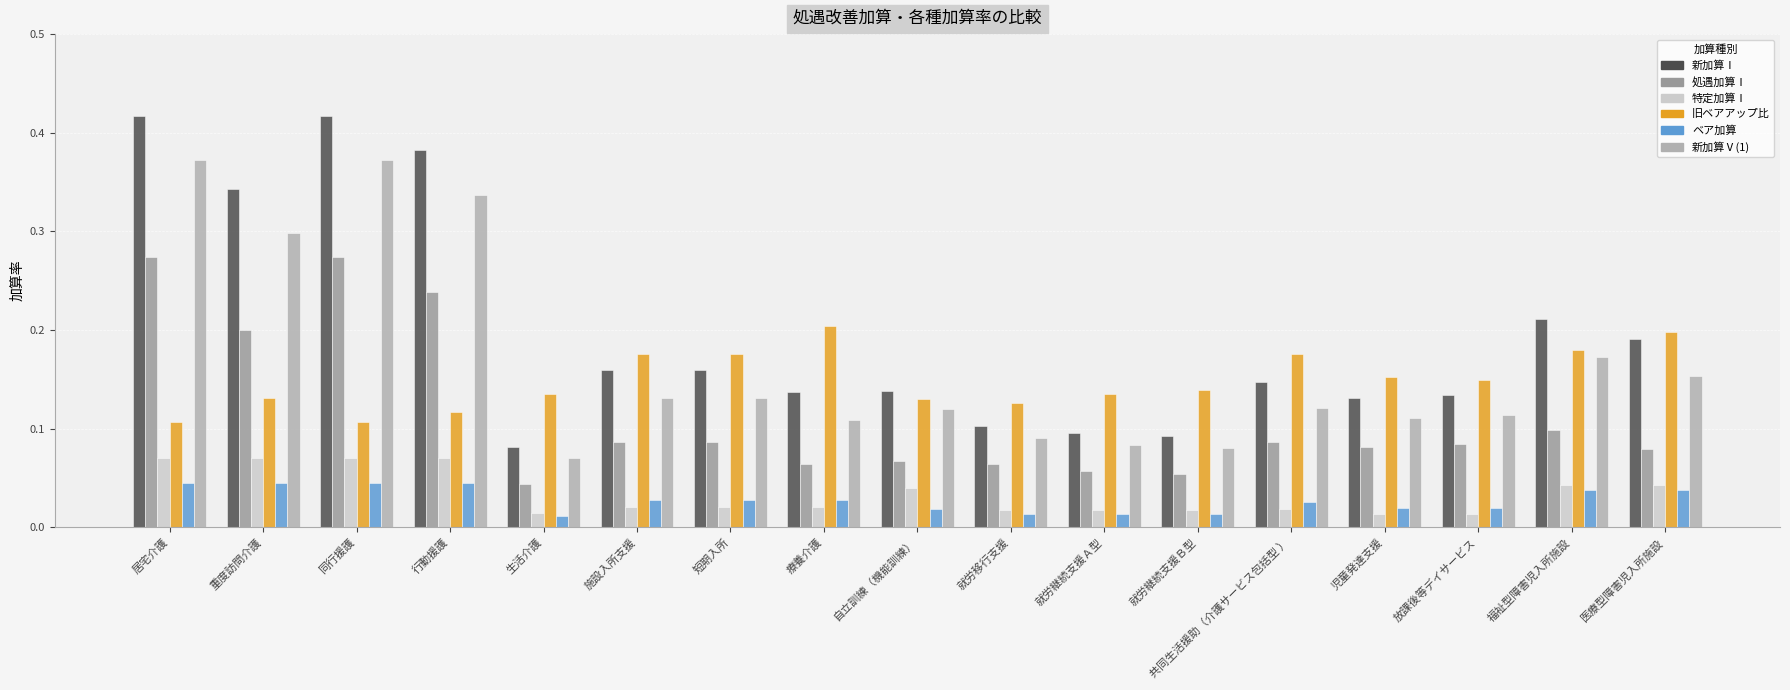

What is the sum of all 旧ベアアップ比 values?

2.5